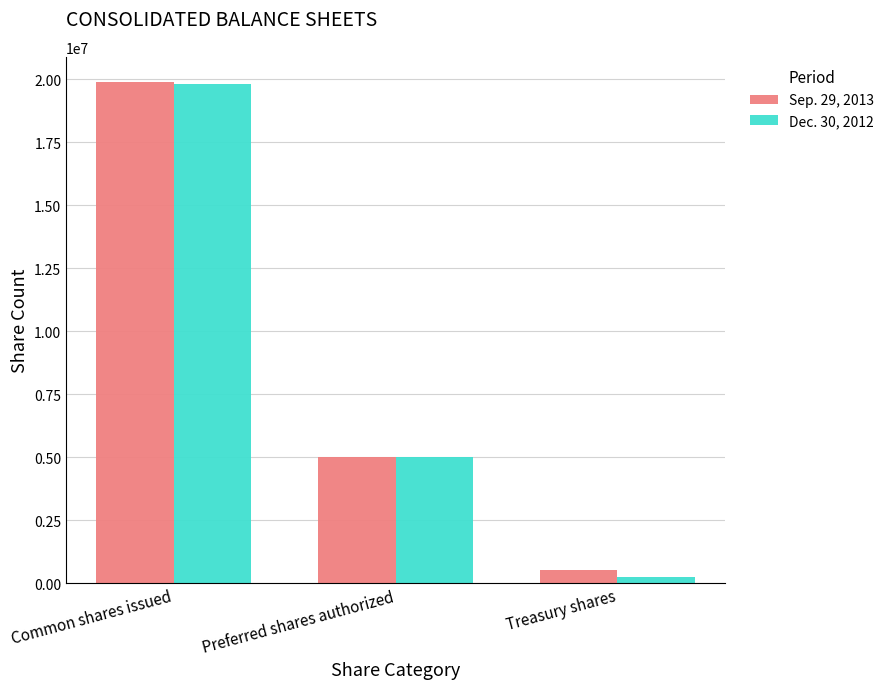

How many groups of bars are there?

3